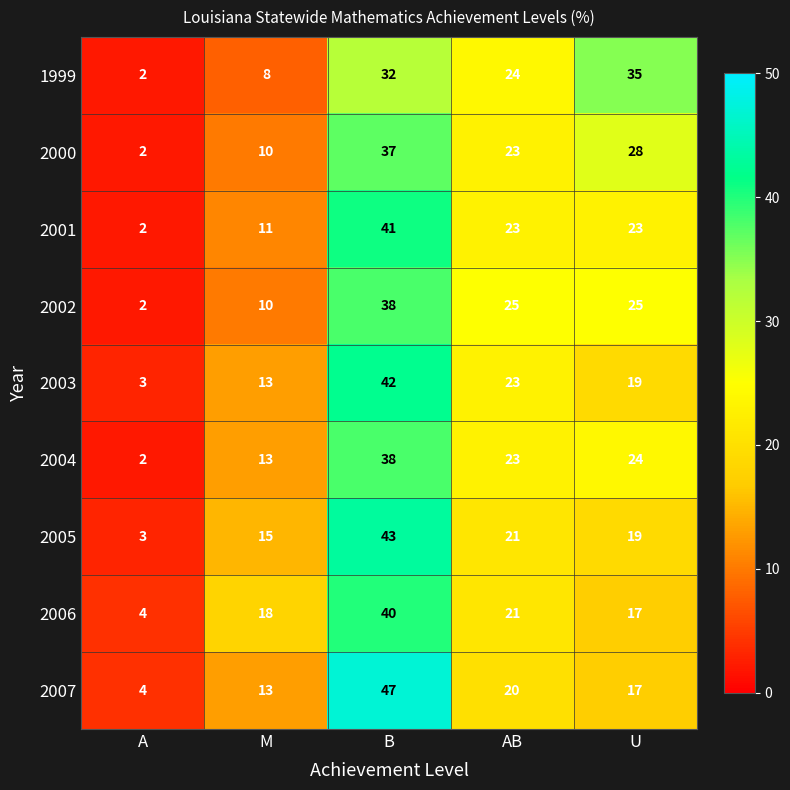

At which label does 2000 reach its minimum?

A